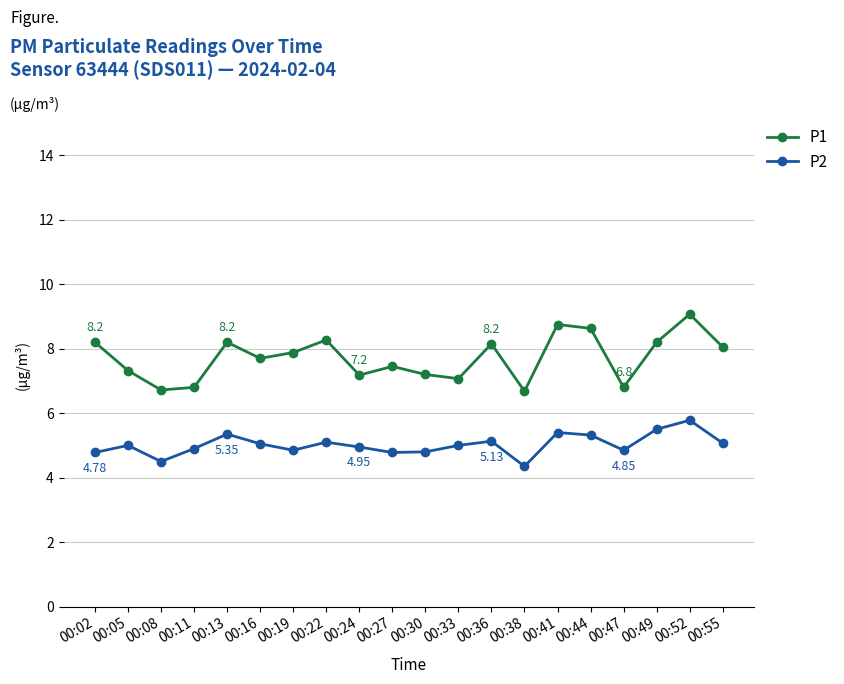

Which series has the largest range (max minus min)?

P1